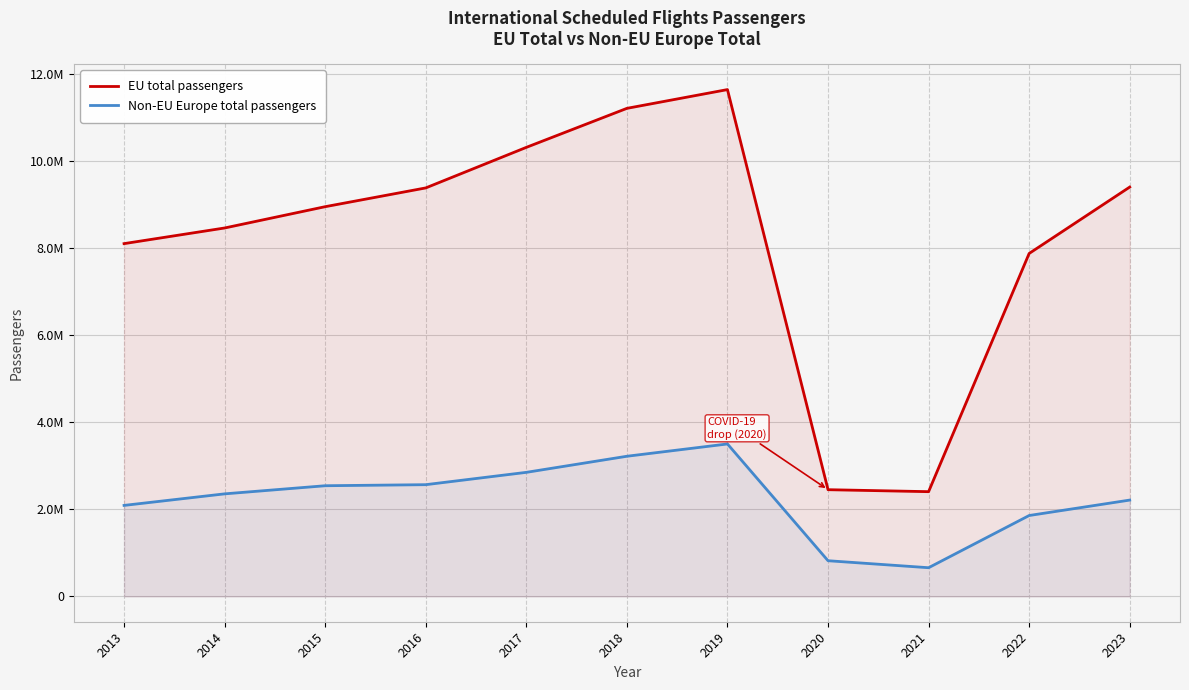

Which series has the largest total across all categories?

EU total passengers